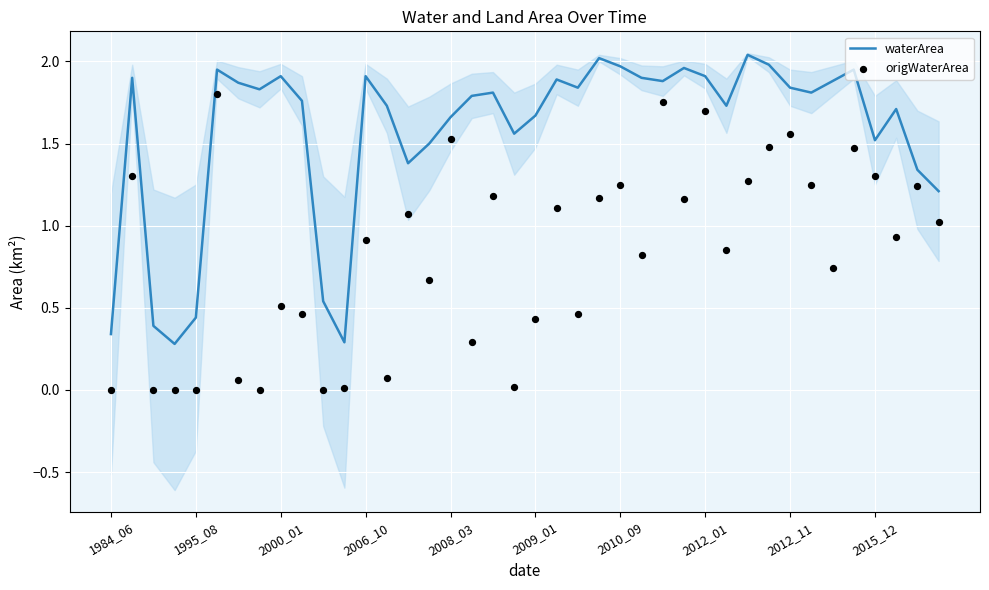

At how many categories does at least one series exceed 0?

40